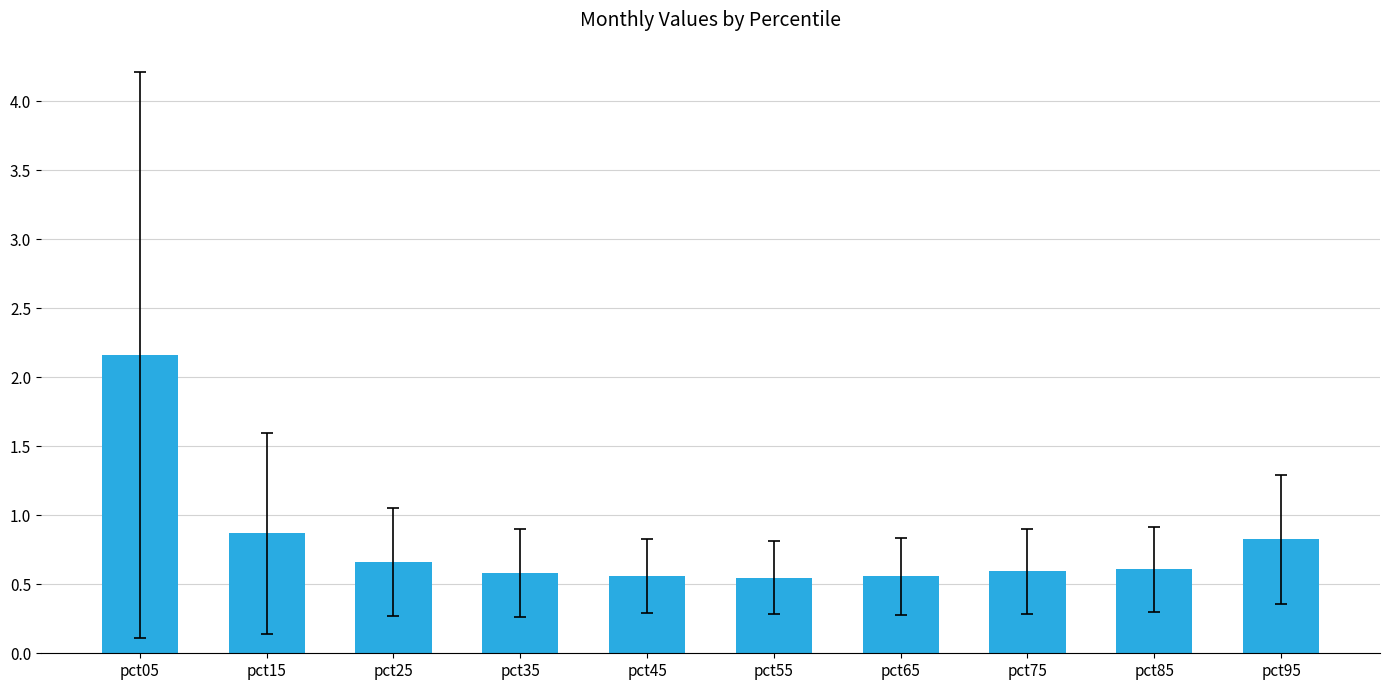

Where is the data nearest to the value 1?

pct15